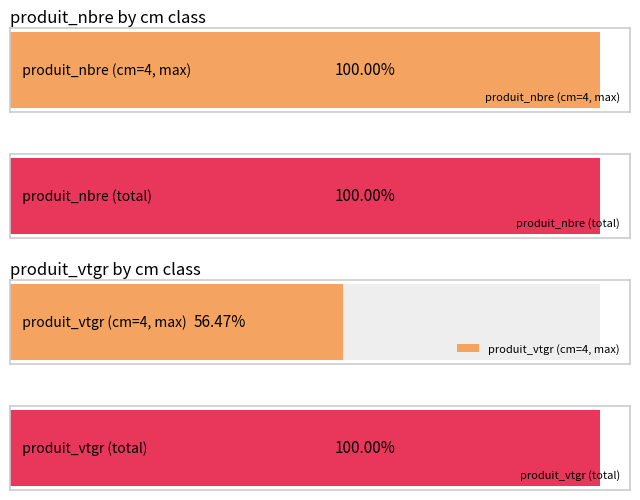

Is the value of produit_nbre at cm=4 greater than the value of produit_vtgr at cm=1?

Yes